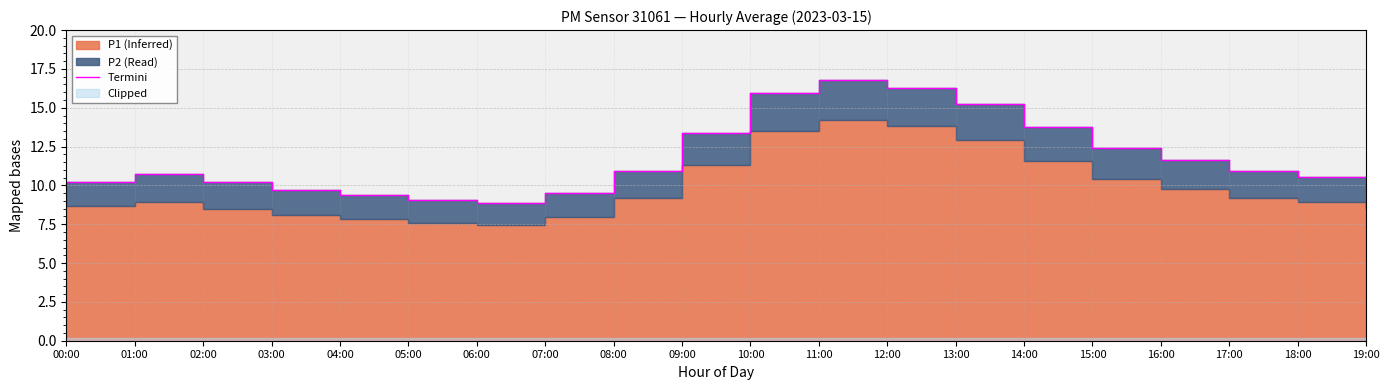

What is the change in value from 07:00 to 15:00?

+2.8